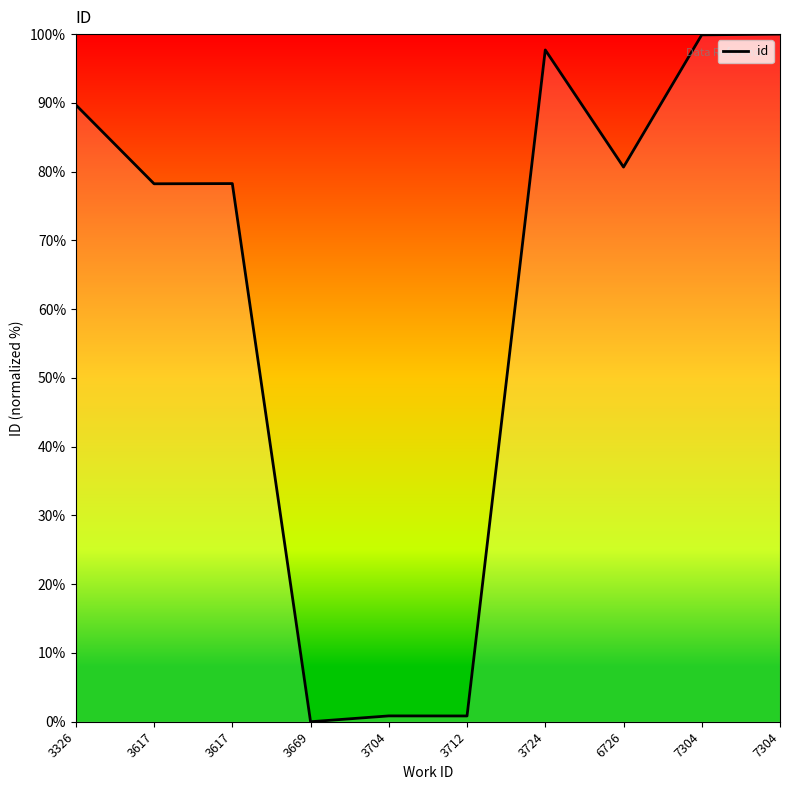

How many lines are shown in the chart?

1